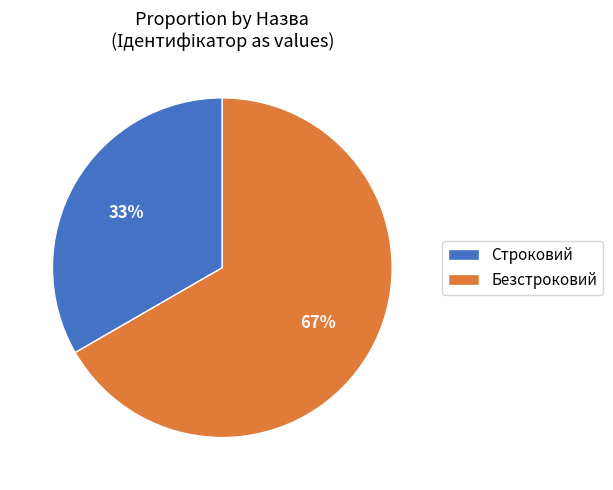

Which category has the biggest portion of the pie?

Безстроковий